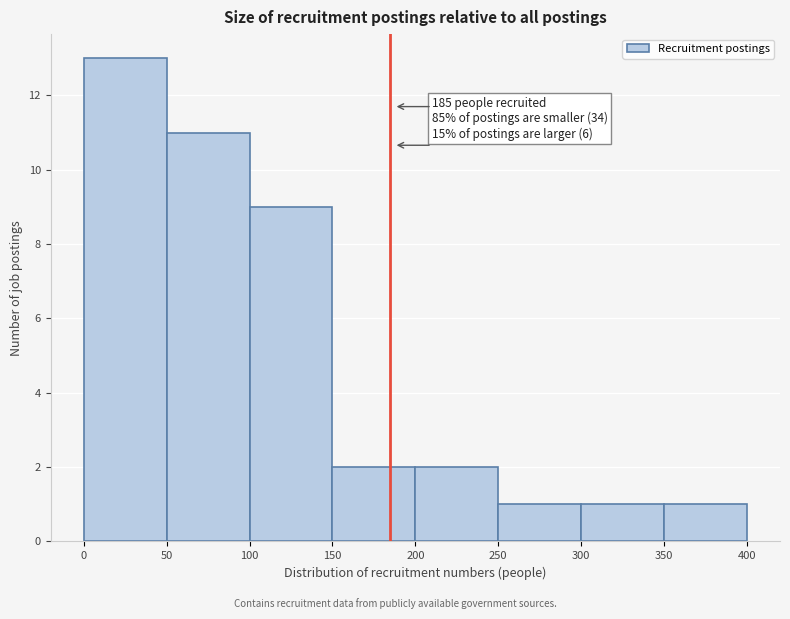

Which range on the x-axis has the tallest bar?

0 to 50